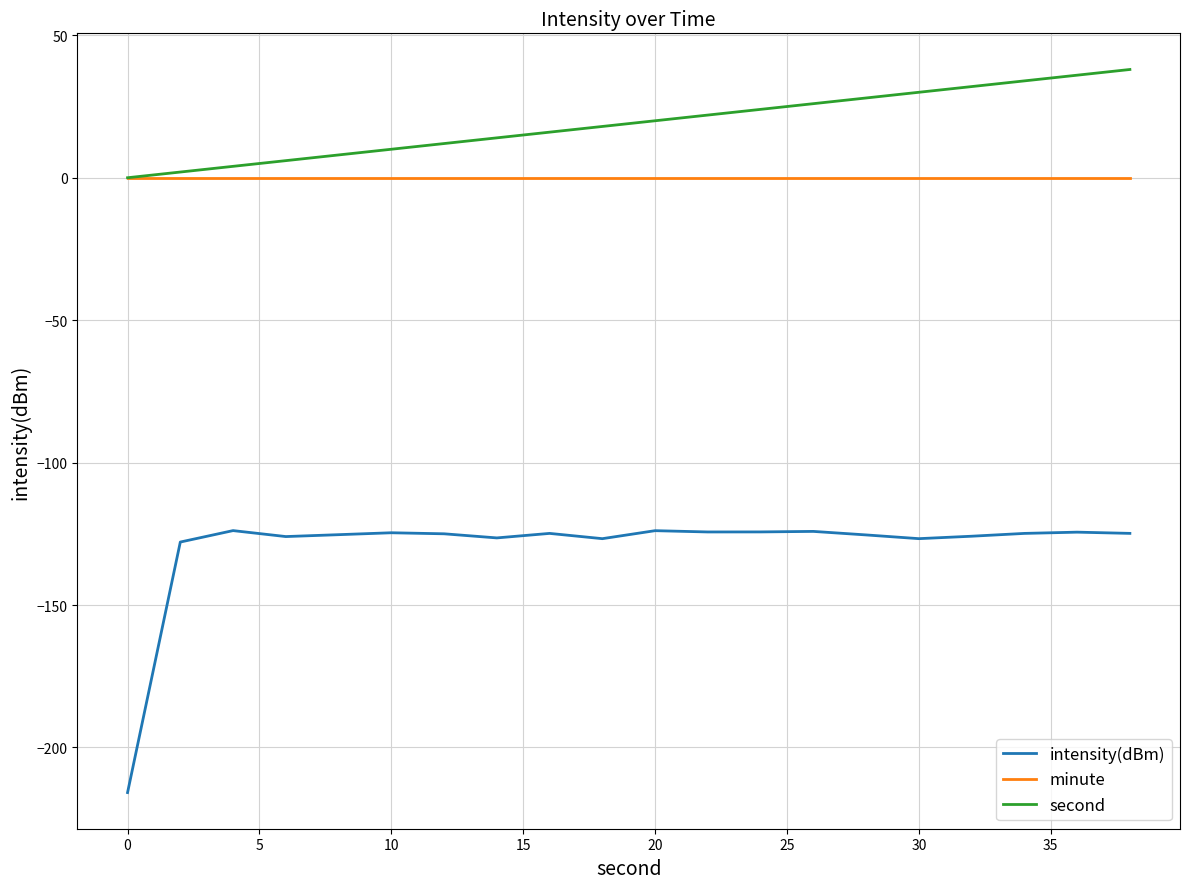

How many lines are shown in the chart?

3